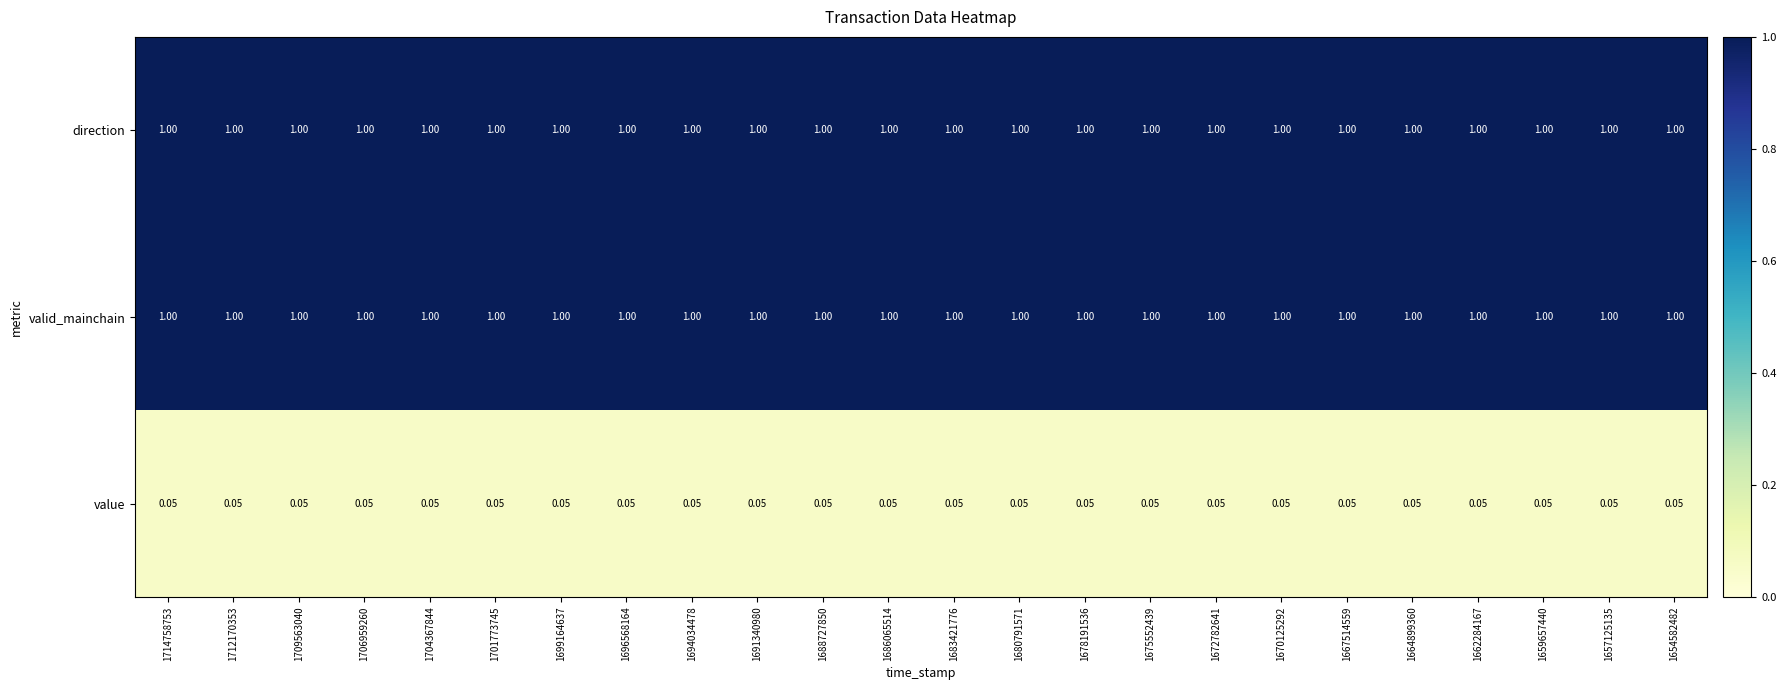

Is the value of value at 1657125135 greater than the value of valid_mainchain at 1694034478?

No